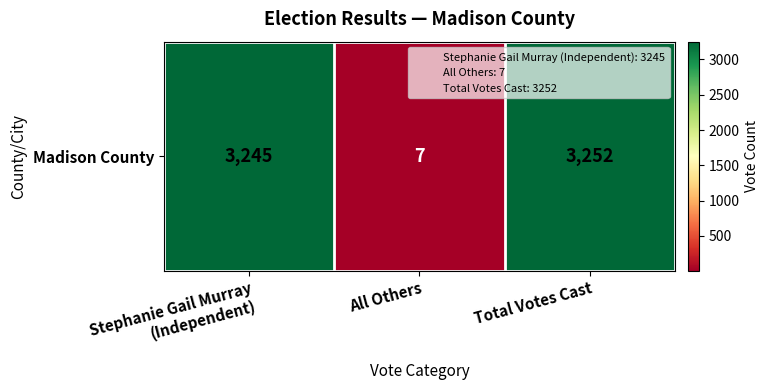

Rank the categories by value from lowest to highest.

All Others, Stephanie Gail Murray
(Independent), Total Votes Cast